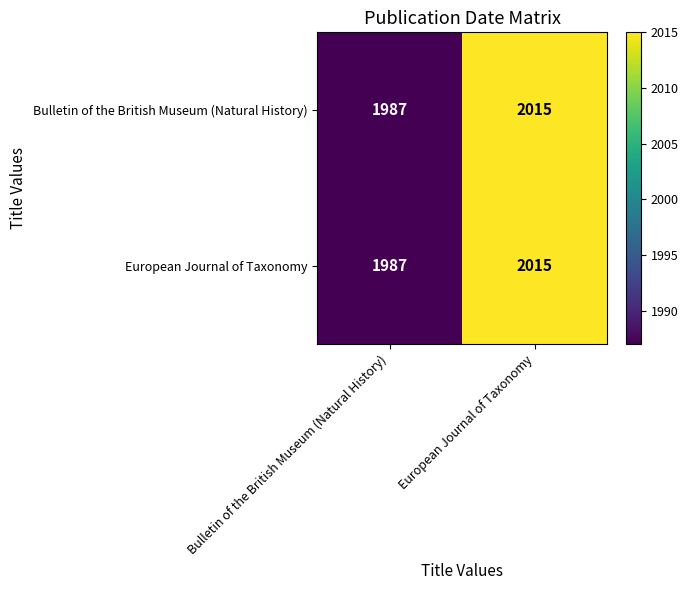

What is the sum of the European Journal of Taxonomy values at European Journal of Taxonomy and Bulletin of the British Museum (Natural History)?

4002